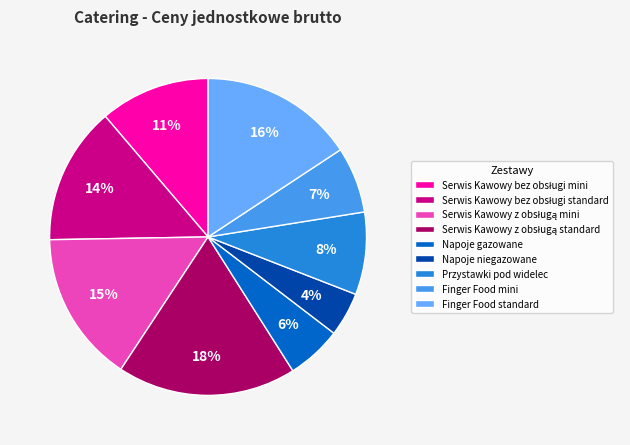

Which has a higher value, Przystawki pod widelec or Finger Food standard?

Finger Food standard